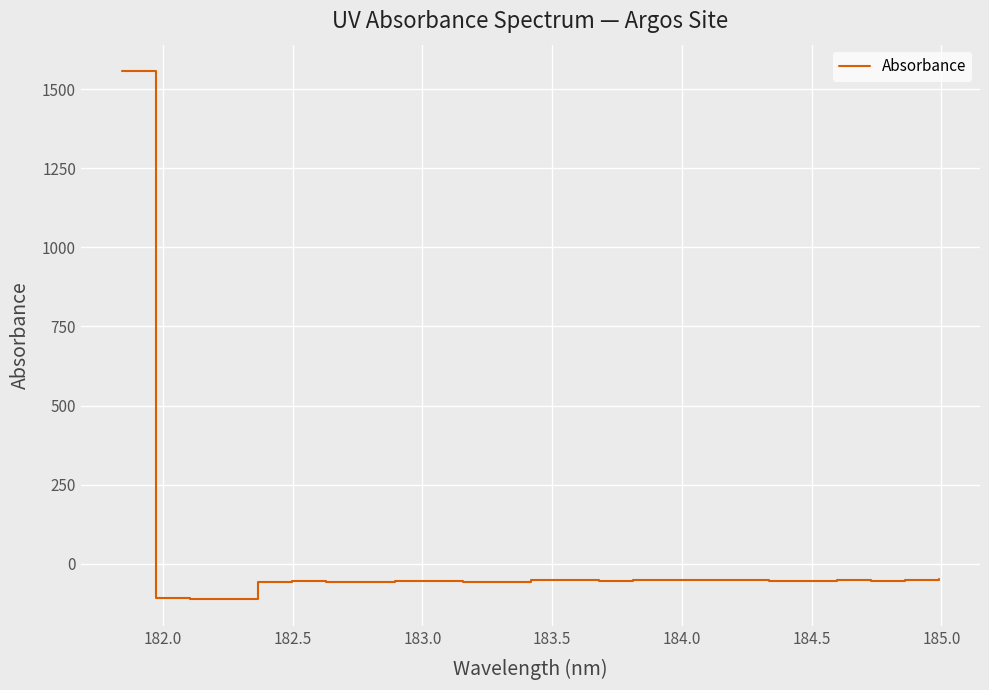

What is the smallest value displayed?

-112.4